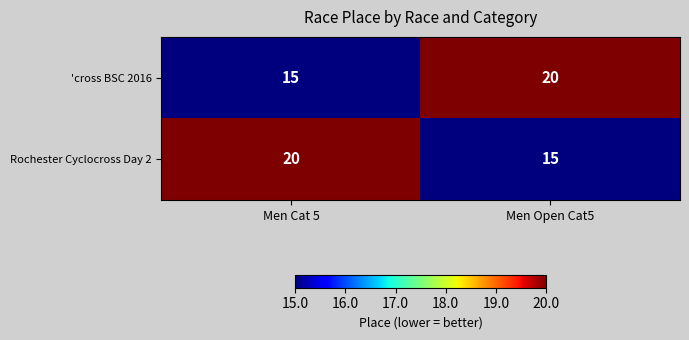

What is the total value across all series at Men Cat 5?

35